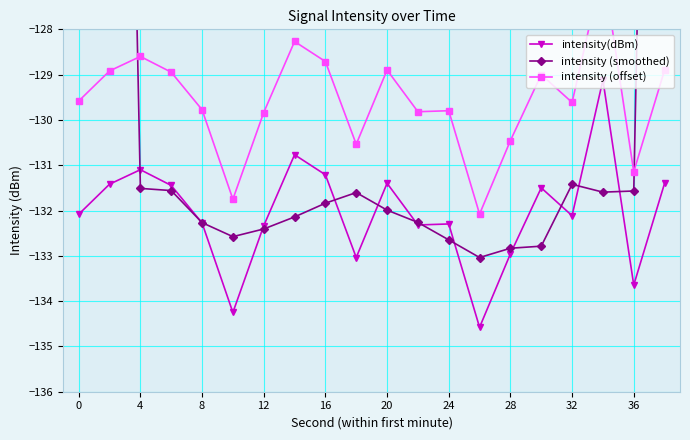

How many values in the intensity(dBm) series are below -132?

11